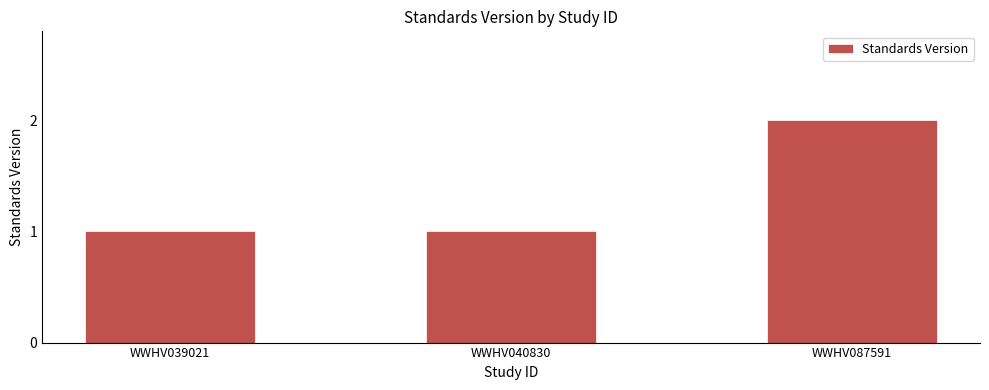

The value at WWHV040830 is 1. True or false?

True